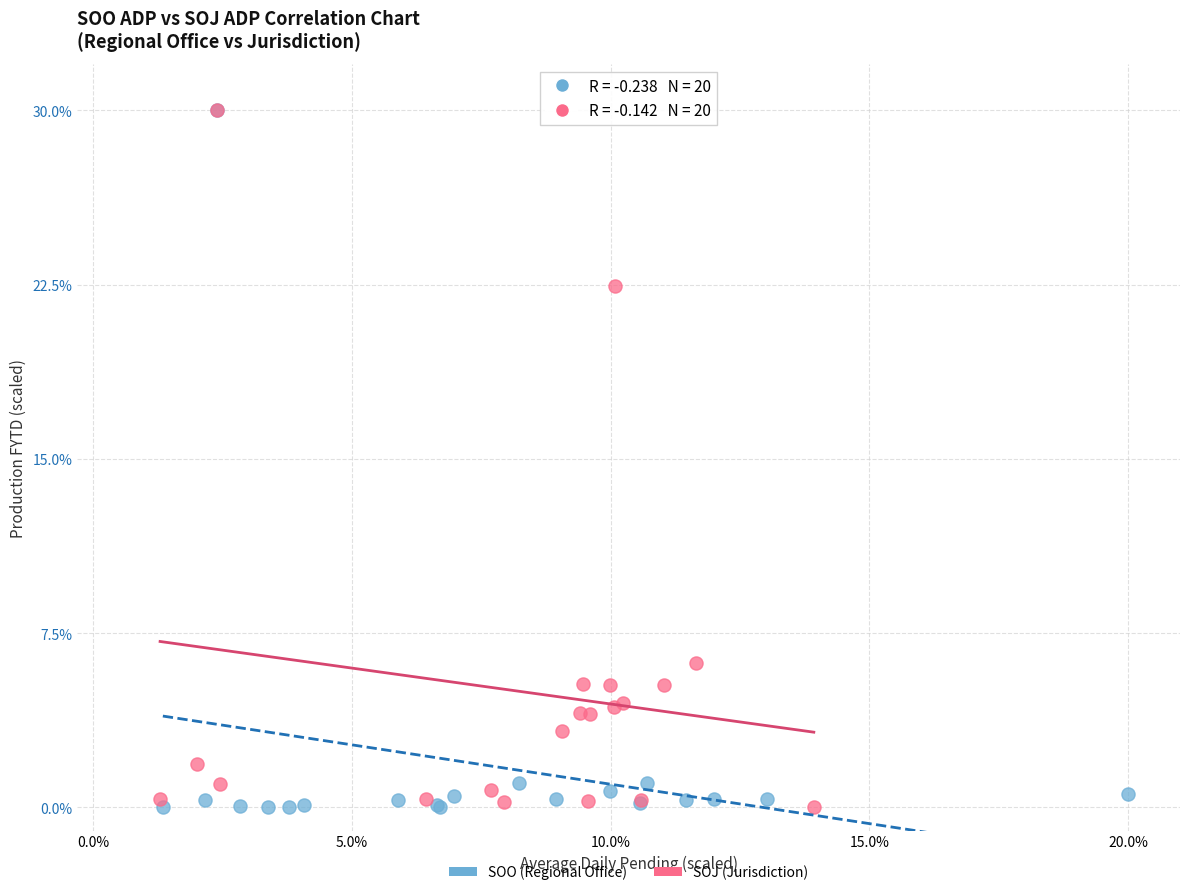

What are all the series names shown in the legend?

SOO (Regional Office), SOJ (Jurisdiction)